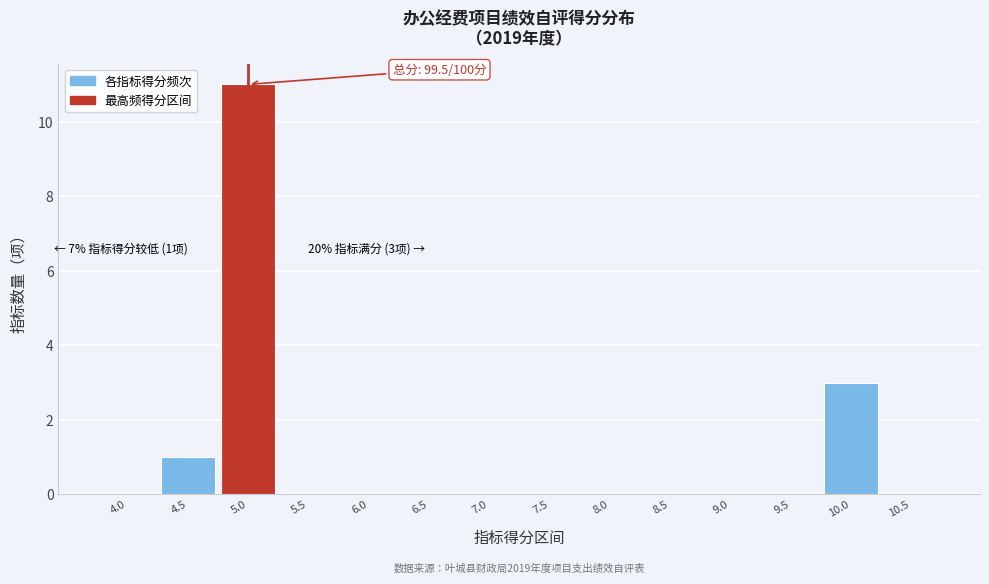

Reading left to right, transcribe all the data shown in this chart.

4.0=0	4.5=1	5.0=11	5.5=0	6.0=0	6.5=0	7.0=0	7.5=0	8.0=0	8.5=0	9.0=0	9.5=0	10.0=3	10.5=0